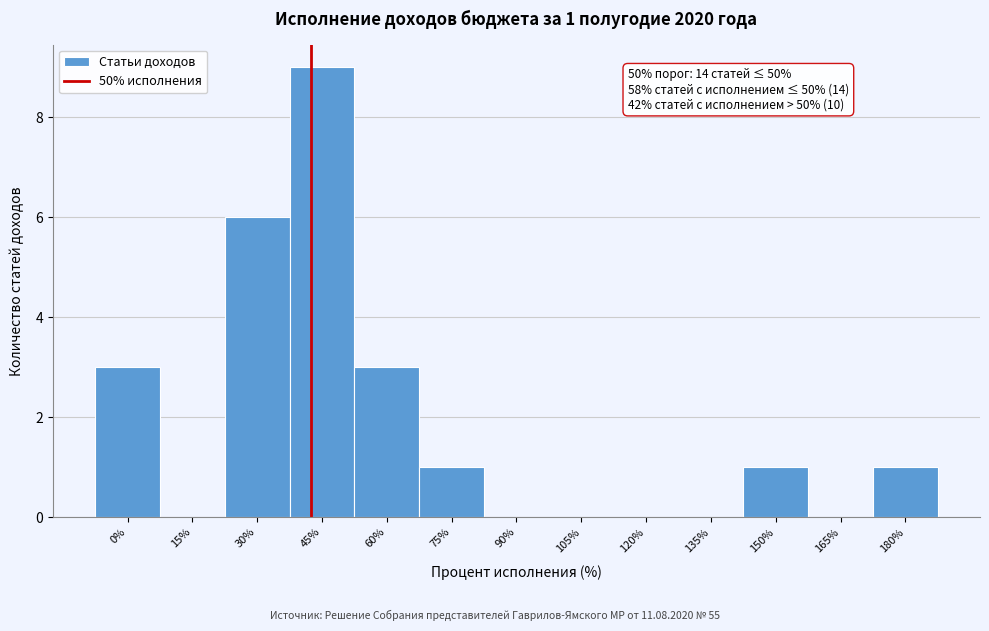

Reading left to right, what are all the values shown in this chart?

0%=3	15%=0	30%=6	45%=9	60%=3	75%=1	90%=0	105%=0	120%=0	135%=0	150%=1	165%=0	180%=1